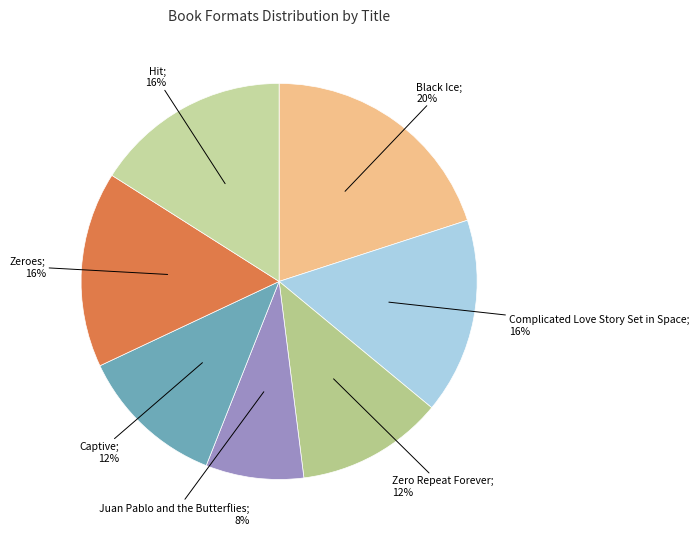

Does Zero Repeat Forever account for over 50% of the chart?

No